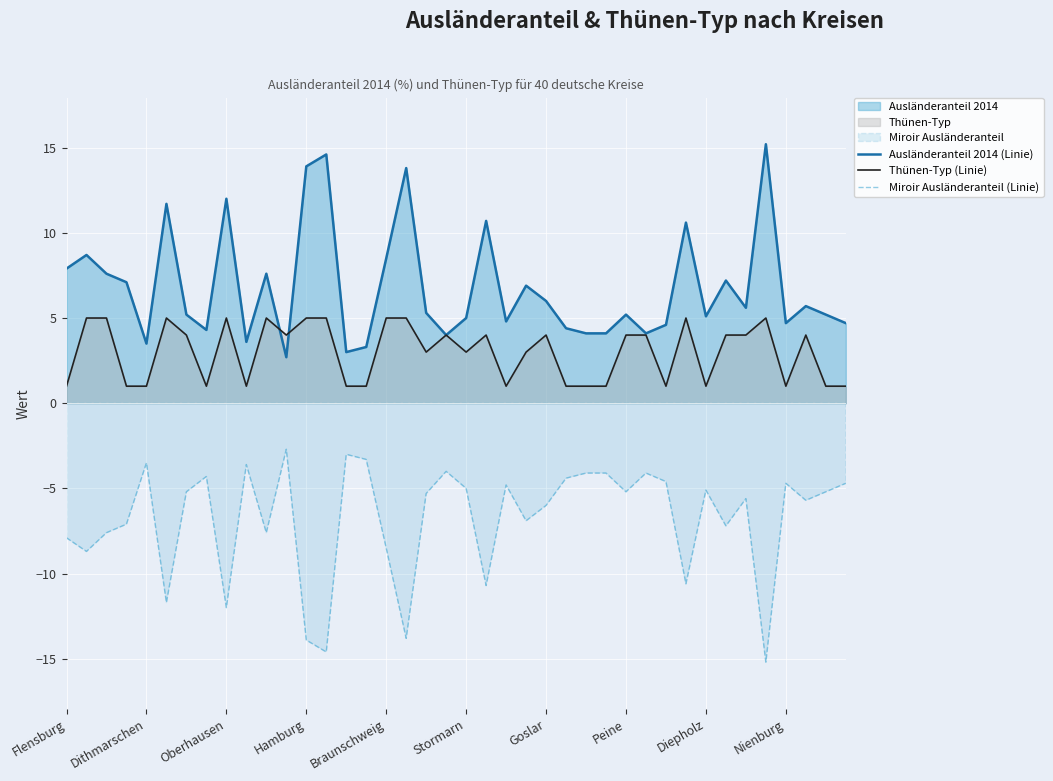

True or false: Ausländeranteil 2014 (Linie) has a value of 2.6 at Diepholz.

False